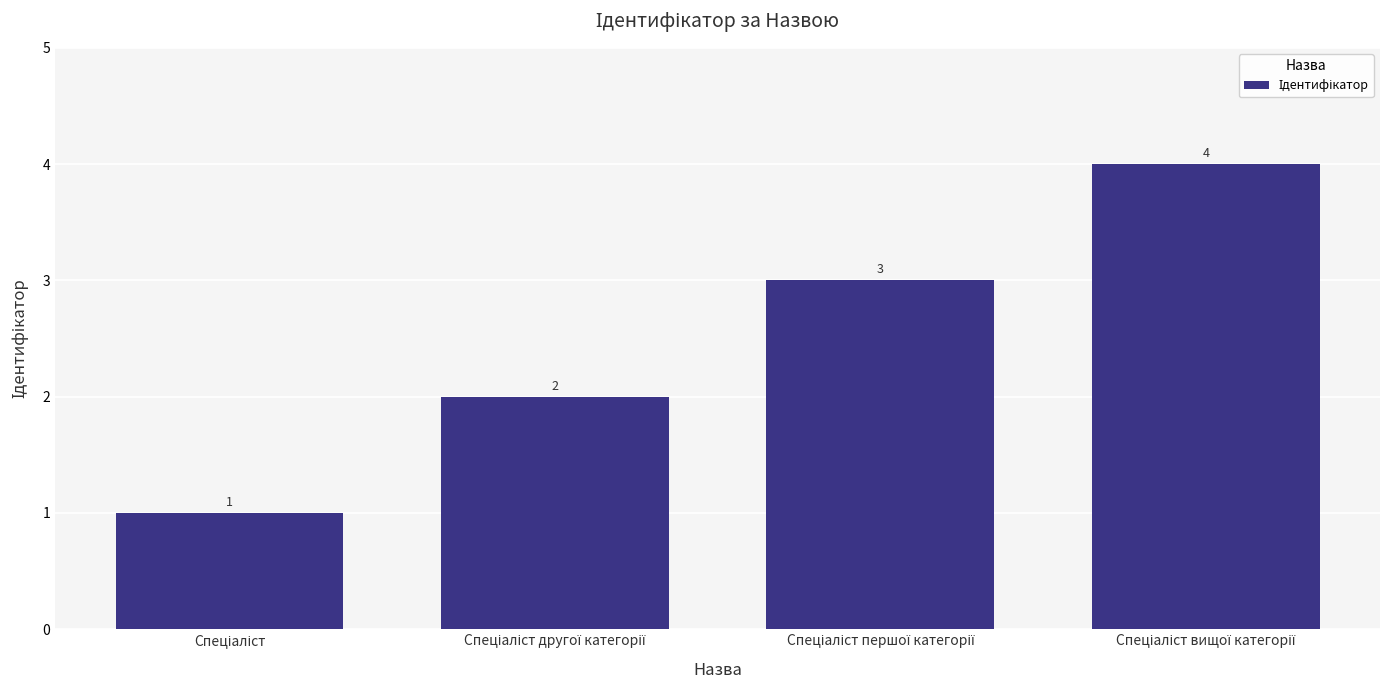

What is the greatest value displayed?

4